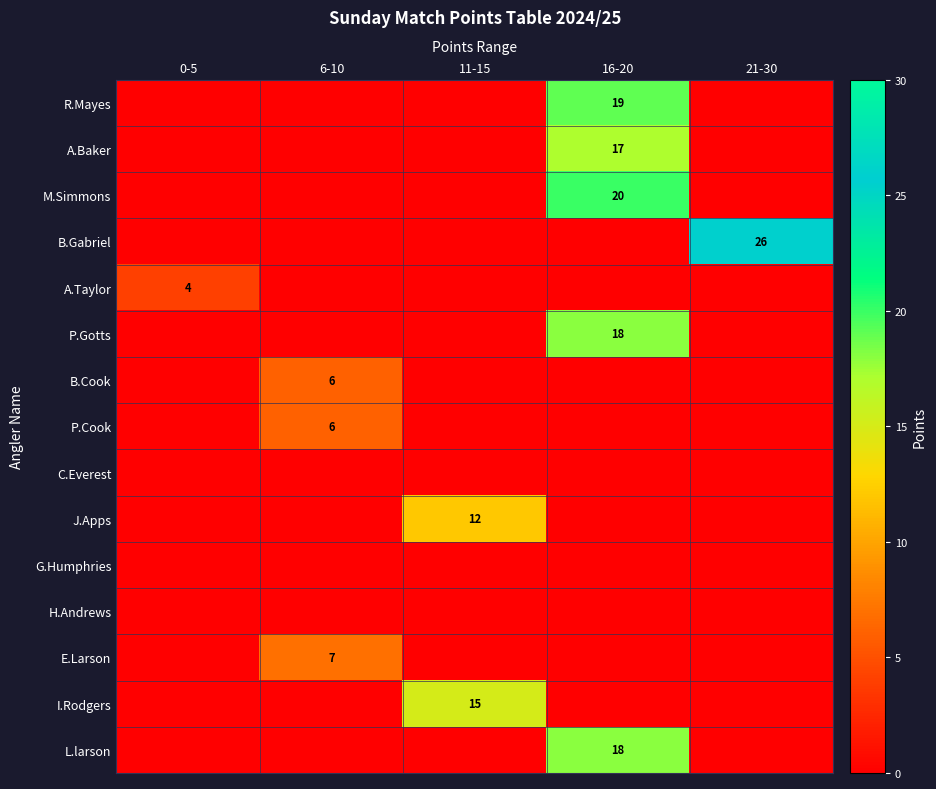

True or false: L.larson has a value of 18 at 16-20.

True